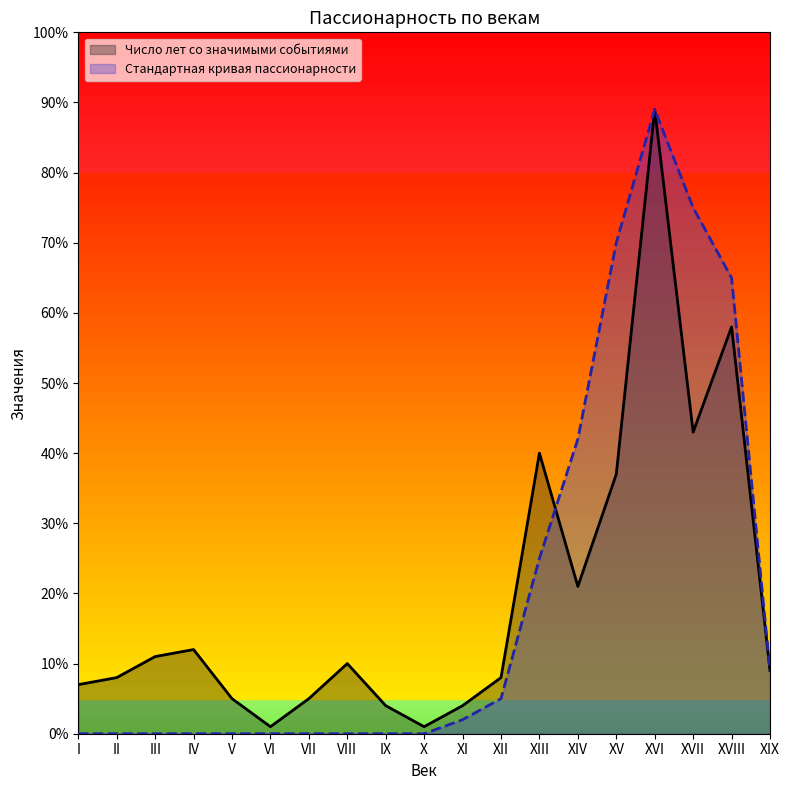

What are all the series names shown in the legend?

Число лет со значимыми событиями, Стандартная кривая пассионарности